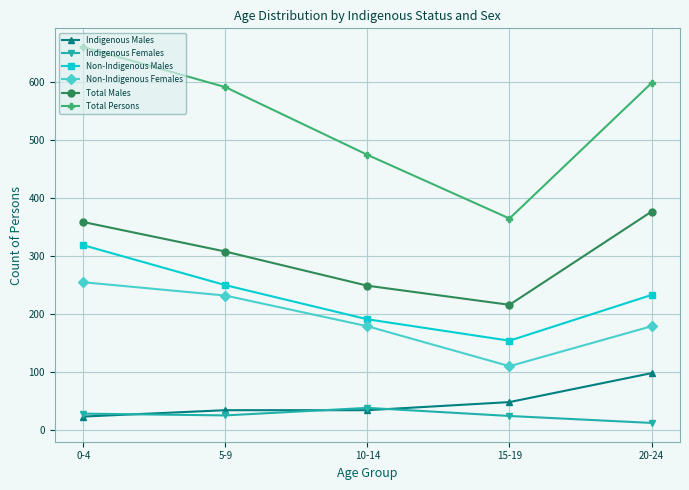

What is the label of the 1st point from the left?

0-4